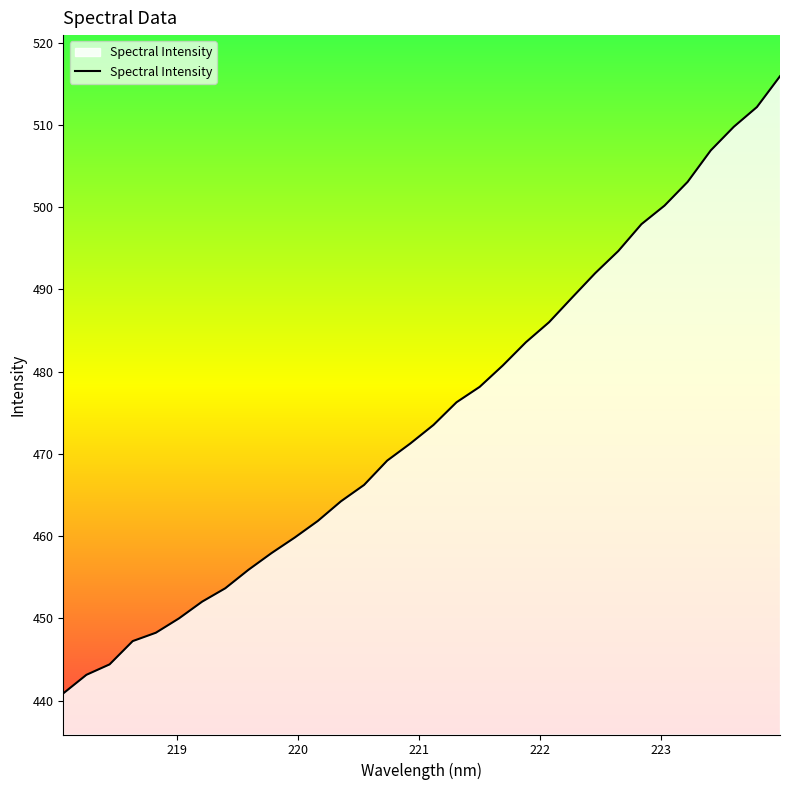

What is the greatest value displayed?

515.9